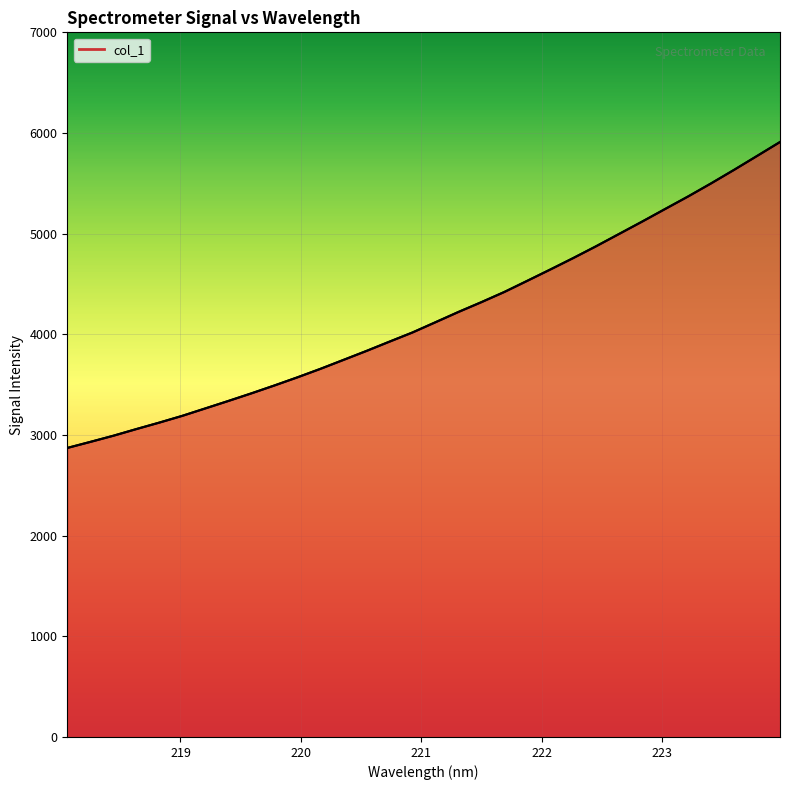

What is the minimum value shown in the chart?

2871.4